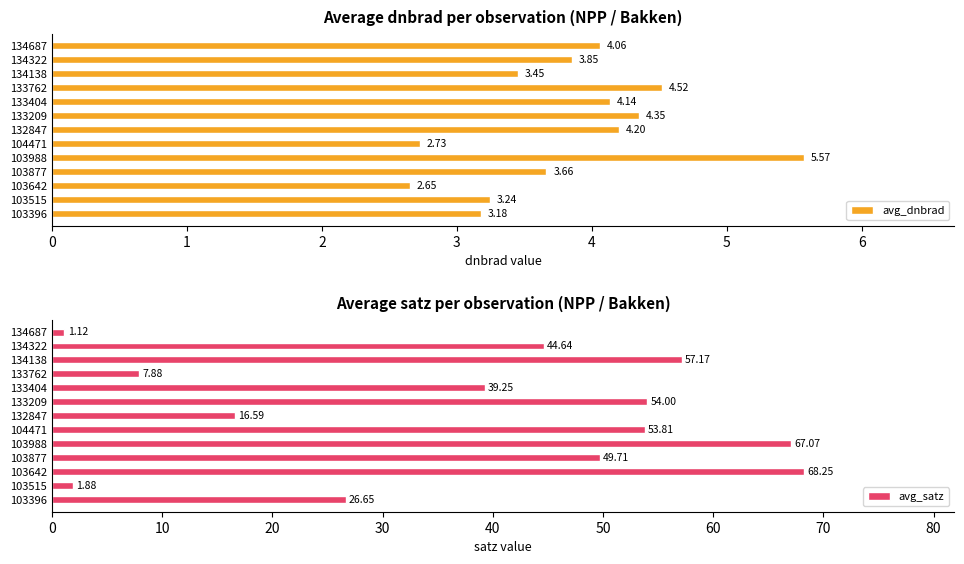

List the series in order of their overall mean, lowest first.

avg_dnbrad, avg_satz